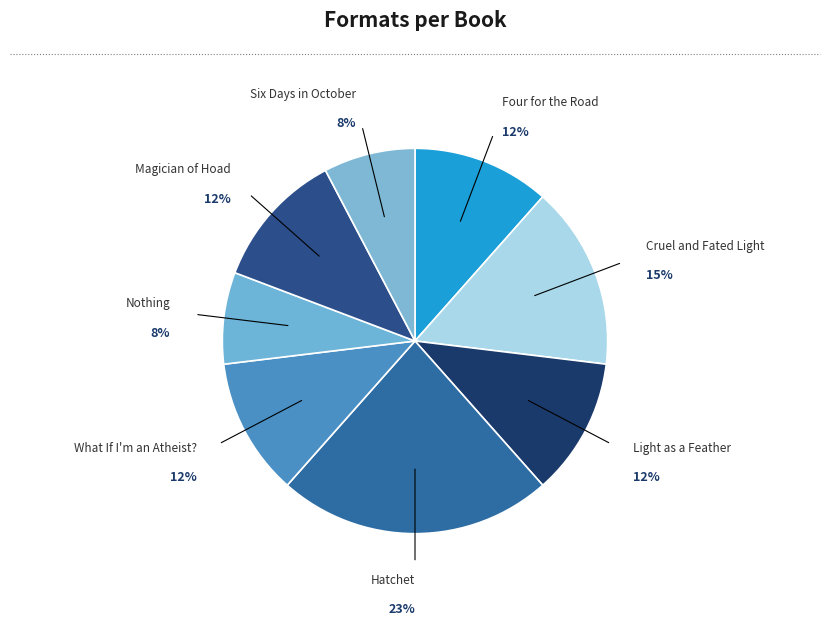

Which slice is the largest?

Hatchet